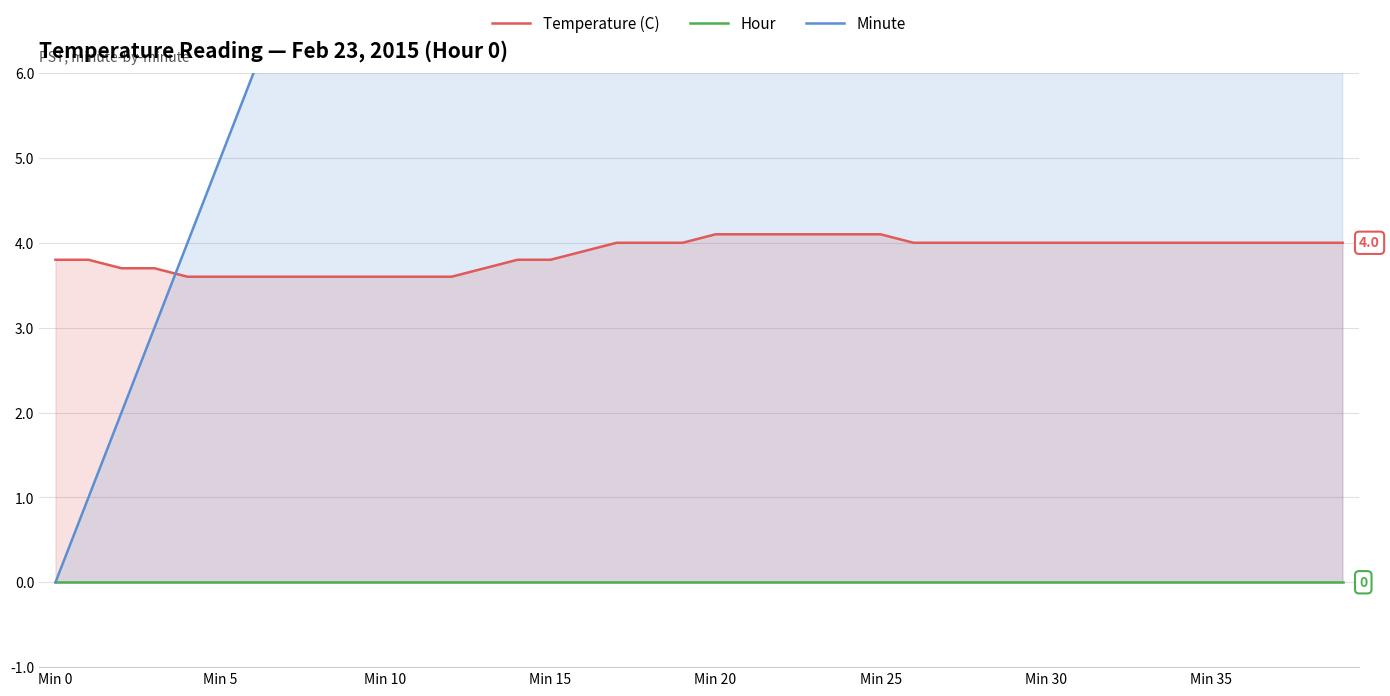

Is it true that Minute equals 29.0 at Min 20?

False